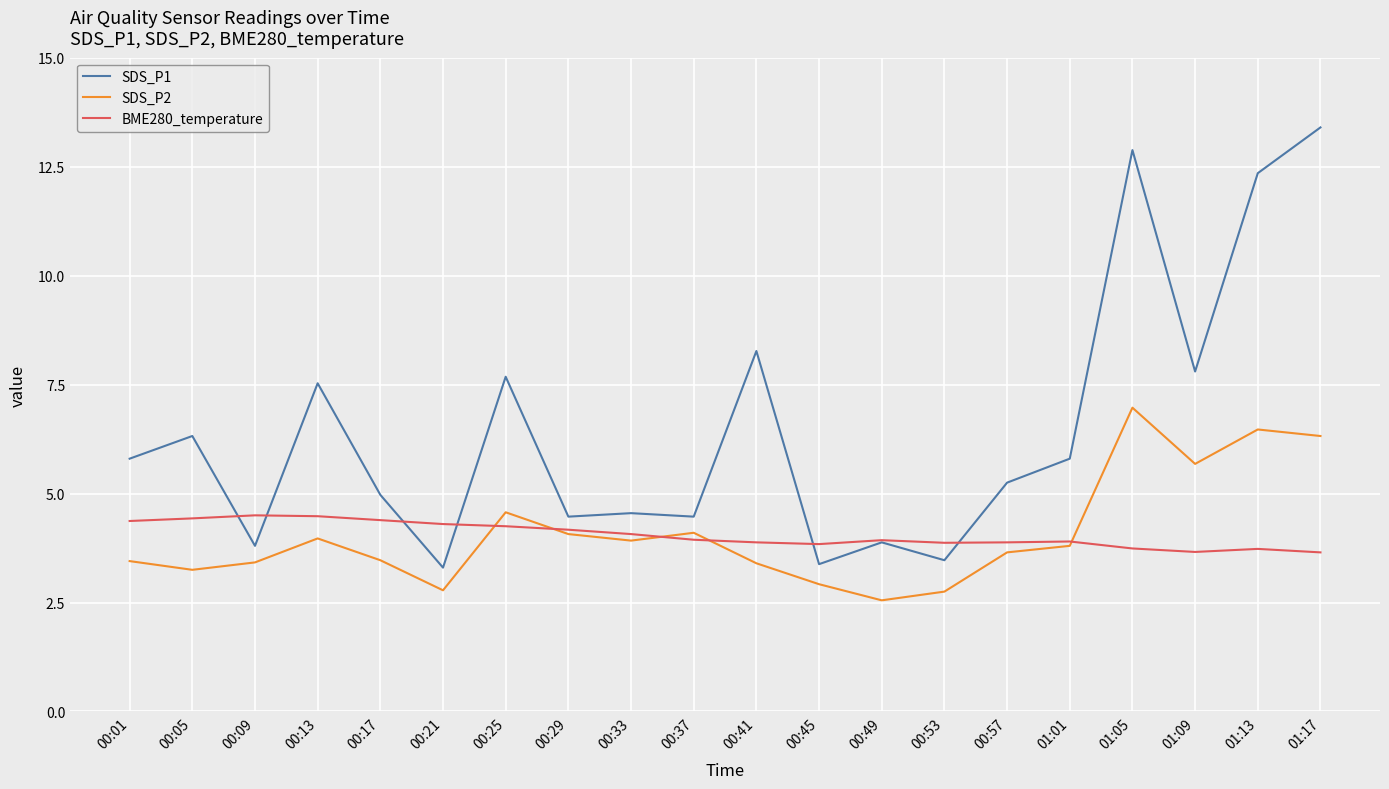

What are all the series names shown in the legend?

SDS_P1, SDS_P2, BME280_temperature